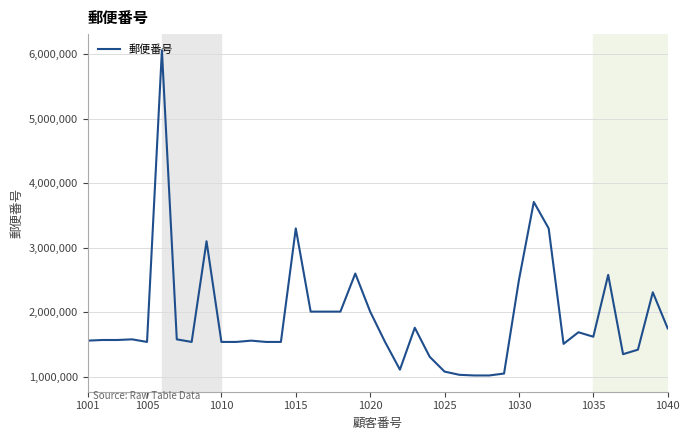

What is the greatest value displayed?

6060813